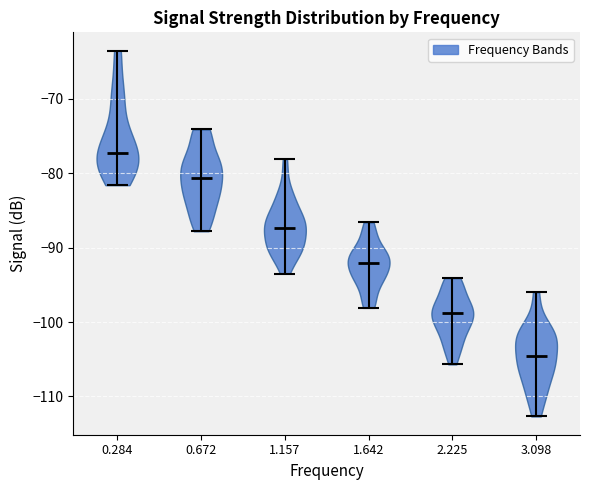

Reading left to right, read every violin against the y-axis: where its median line is, and the lowest and highest points it reaches. The values are not printed on the chart, so give them approximately, as read against the axis.

0.284: median line -77, lowest point -82, highest point -63
0.672: median line -81, lowest point -88, highest point -74
1.157: median line -87, lowest point -93, highest point -78
1.642: median line -92, lowest point -98, highest point -87
2.225: median line -99, lowest point -106, highest point -94
3.098: median line -105, lowest point -113, highest point -96